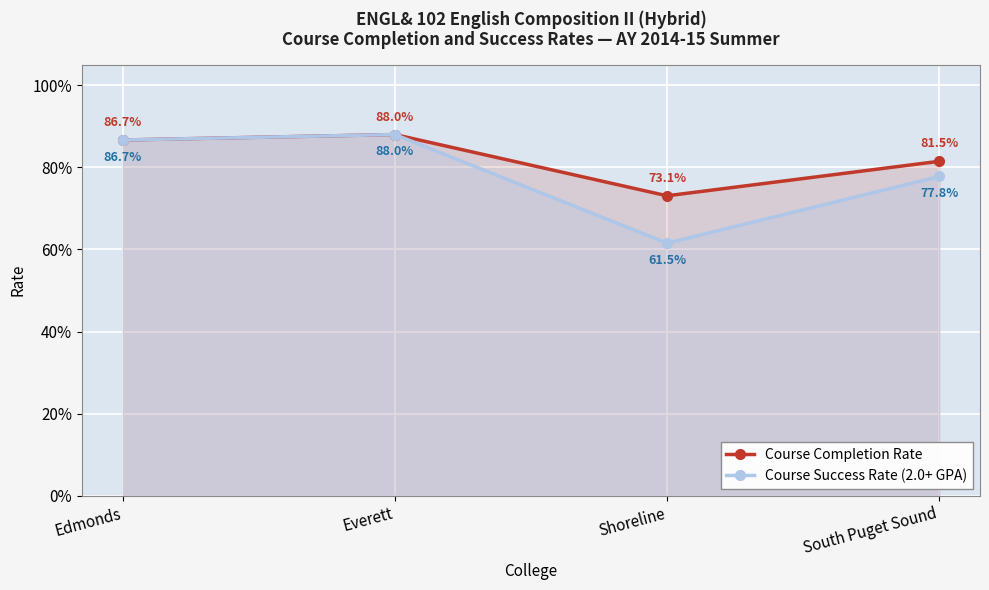

Does the chart display data point markers on the line(s)?

Yes